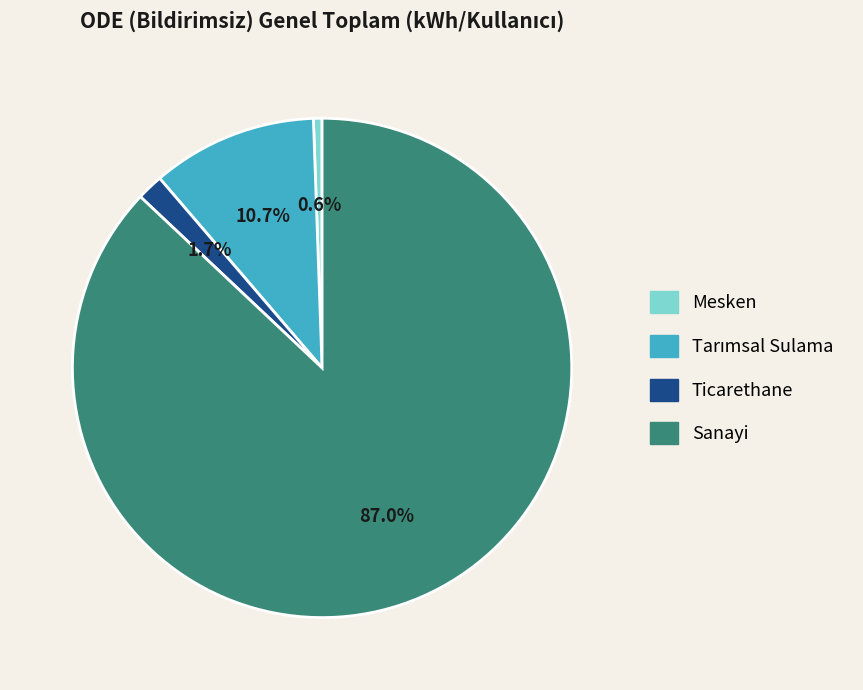

Which slice is the smallest?

Mesken